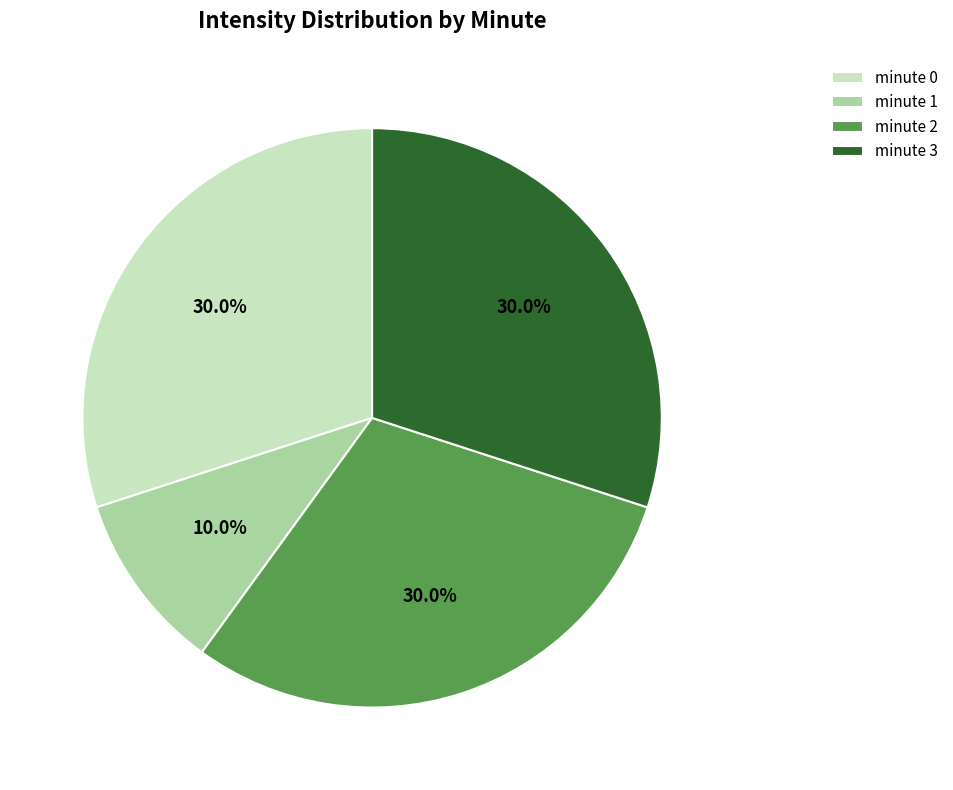

The minute 0 slice represents 17% of the pie. True or false?

False